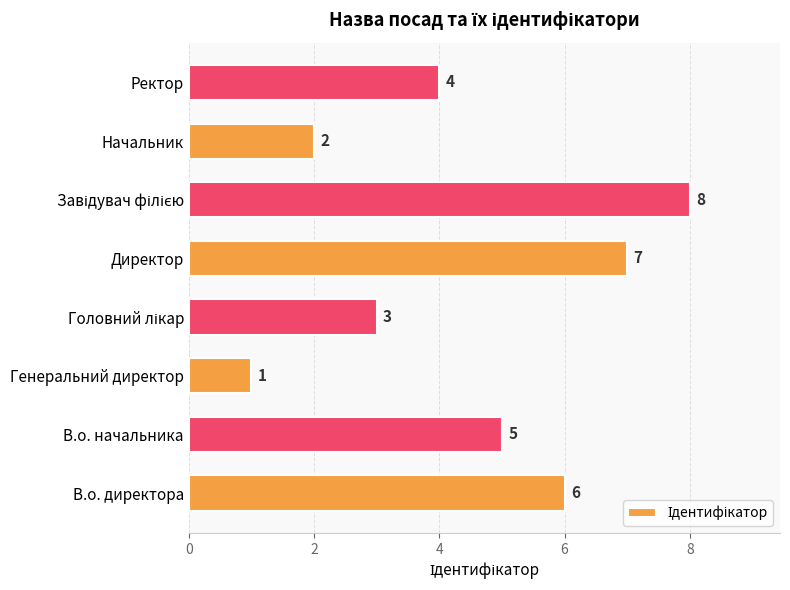

What is the ratio of the value at В.о. начальника to the value at Директор?

0.7